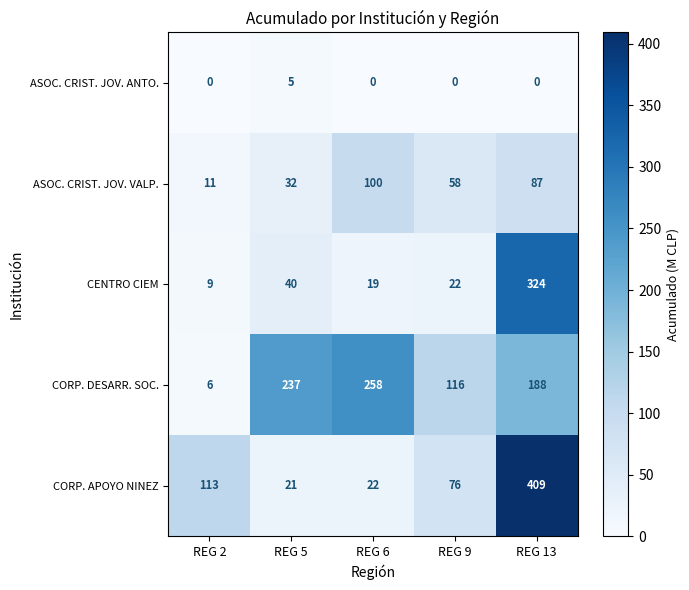

What is the maximum value for ASOC. CRIST. JOV. ANTO.?

5